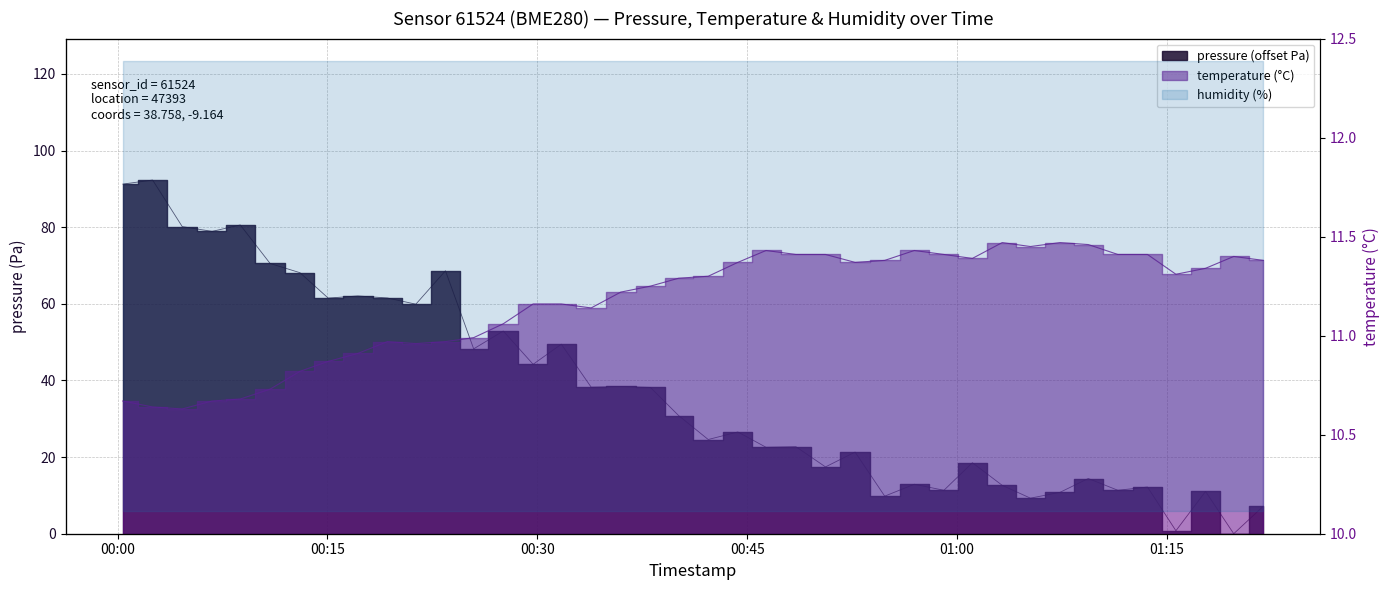

Reading left to right, what are all the values shown in this chart?

pressure: 2022-12-07T00:00:22=91.2	2022-12-07T00:02:30=92.3	2022-12-07T00:04:37=80.2	2022-12-07T00:06:45=78.9	2022-12-07T00:08:46=80.6	2022-12-07T00:10:54=70.5	2022-12-07T00:13:02=68.1	2022-12-07T00:15:03=61.5	2022-12-07T00:17:10=62.1	2022-12-07T00:19:17=61.5	2022-12-07T00:21:19=59.9	2022-12-07T00:23:26=68.6	2022-12-07T00:25:27=48.2	2022-12-07T00:27:34=52.9	2022-12-07T00:29:42=44.2	2022-12-07T00:31:43=49.5	2022-12-07T00:33:51=38.2	2022-12-07T00:35:58=38.4	2022-12-07T00:38:05=38.2	2022-12-07T00:40:06=30.8	2022-12-07T00:42:13=24.6	2022-12-07T00:44:20=26.6	2022-12-07T00:46:21=22.6	2022-12-07T00:48:29=22.7	2022-12-07T00:50:36=17.4	2022-12-07T00:52:43=21.3	2022-12-07T00:54:50=9.8	2022-12-07T00:56:57=12.9	2022-12-07T00:59:04=11.3	2022-12-07T01:01:06=18.5	2022-12-07T01:03:14=12.6	2022-12-07T01:05:15=9.3	2022-12-07T01:07:22=10.8	2022-12-07T01:09:23=14.4	2022-12-07T01:11:30=11.3	2022-12-07T01:13:37=12.2	2022-12-07T01:15:39=0.8	2022-12-07T01:17:46=11.0	2022-12-07T01:19:47=0.0	2022-12-07T01:21:54=7.2
temperature: 2022-12-07T00:00:22=10.7	2022-12-07T00:02:30=10.6	2022-12-07T00:04:37=10.6	2022-12-07T00:06:45=10.7	2022-12-07T00:08:46=10.7	2022-12-07T00:10:54=10.7	2022-12-07T00:13:02=10.8	2022-12-07T00:15:03=10.9	2022-12-07T00:17:10=10.9	2022-12-07T00:19:17=11.0	2022-12-07T00:21:19=11.0	2022-12-07T00:23:26=11.0	2022-12-07T00:25:27=11.0	2022-12-07T00:27:34=11.1	2022-12-07T00:29:42=11.2	2022-12-07T00:31:43=11.2	2022-12-07T00:33:51=11.1	2022-12-07T00:35:58=11.2	2022-12-07T00:38:05=11.2	2022-12-07T00:40:06=11.3	2022-12-07T00:42:13=11.3	2022-12-07T00:44:20=11.4	2022-12-07T00:46:21=11.4	2022-12-07T00:48:29=11.4	2022-12-07T00:50:36=11.4	2022-12-07T00:52:43=11.4	2022-12-07T00:54:50=11.4	2022-12-07T00:56:57=11.4	2022-12-07T00:59:04=11.4	2022-12-07T01:01:06=11.4	2022-12-07T01:03:14=11.5	2022-12-07T01:05:15=11.4	2022-12-07T01:07:22=11.5	2022-12-07T01:09:23=11.5	2022-12-07T01:11:30=11.4	2022-12-07T01:13:37=11.4	2022-12-07T01:15:39=11.3	2022-12-07T01:17:46=11.3	2022-12-07T01:19:47=11.4	2022-12-07T01:21:54=11.4